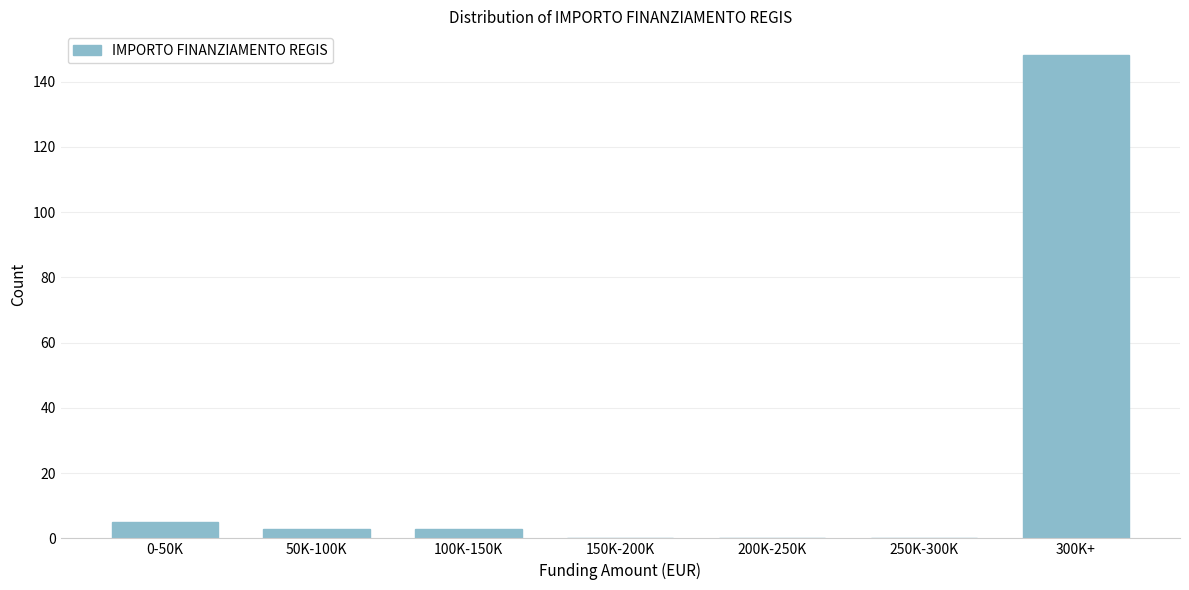

Reading left to right, extract all data points from this chart.

0-50K=5	50K-100K=3	100K-150K=3	150K-200K=0	200K-250K=0	250K-300K=0	300K+=148